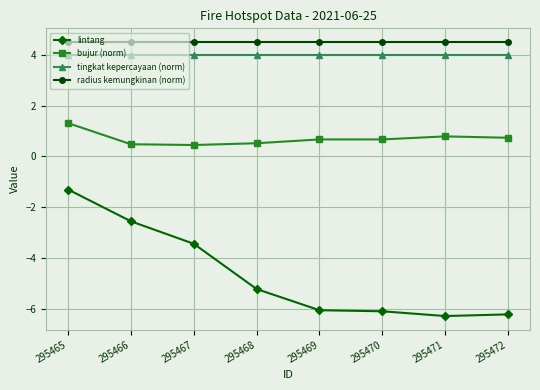

Rank the series by their maximum value, from lowest to highest.

lintang, bujur (norm), tingkat kepercayaan (norm), radius kemungkinan (norm)